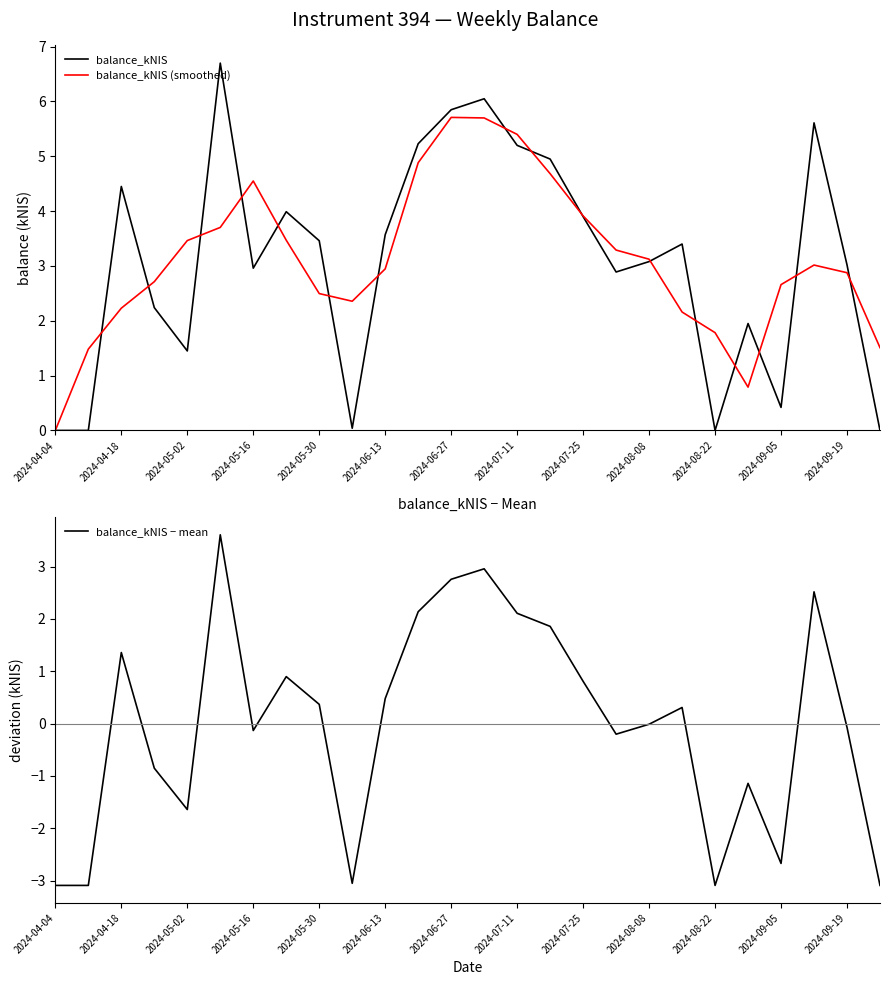

At which category does balance_kNIS reach its first local peak?

2024-04-18